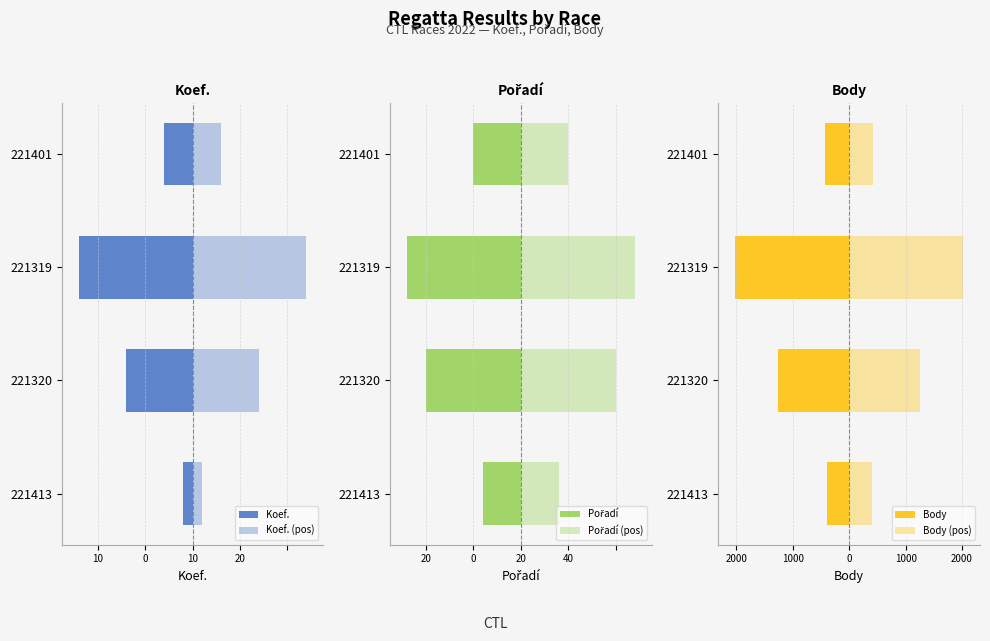

Rank the series by their maximum value, from lowest to highest.

Body, Pořadí, Koef., Koef. (pos), Pořadí (pos), Body (pos)